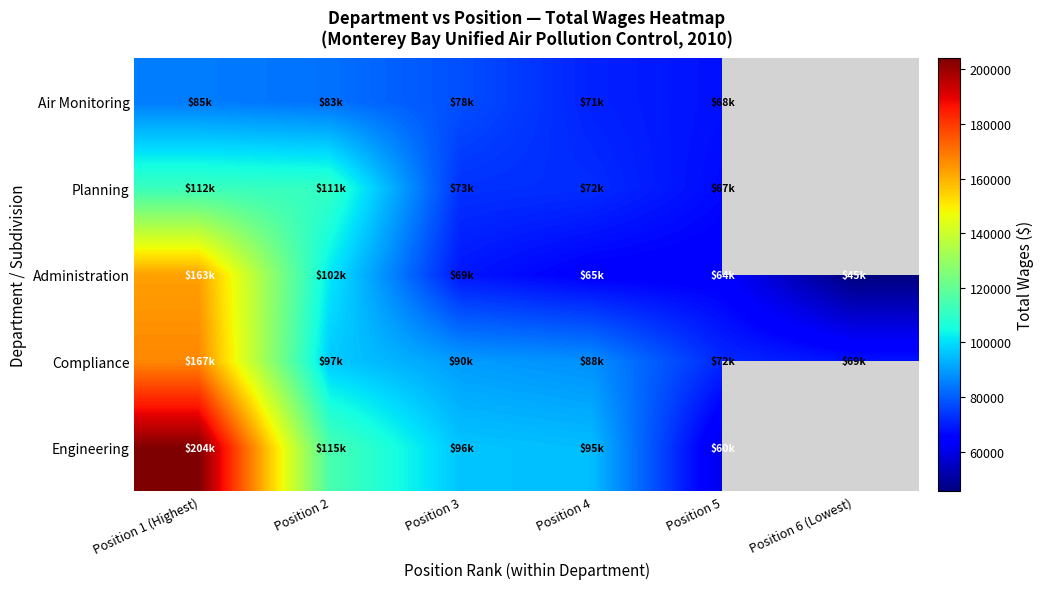

What is the smallest value displayed?

45479.0